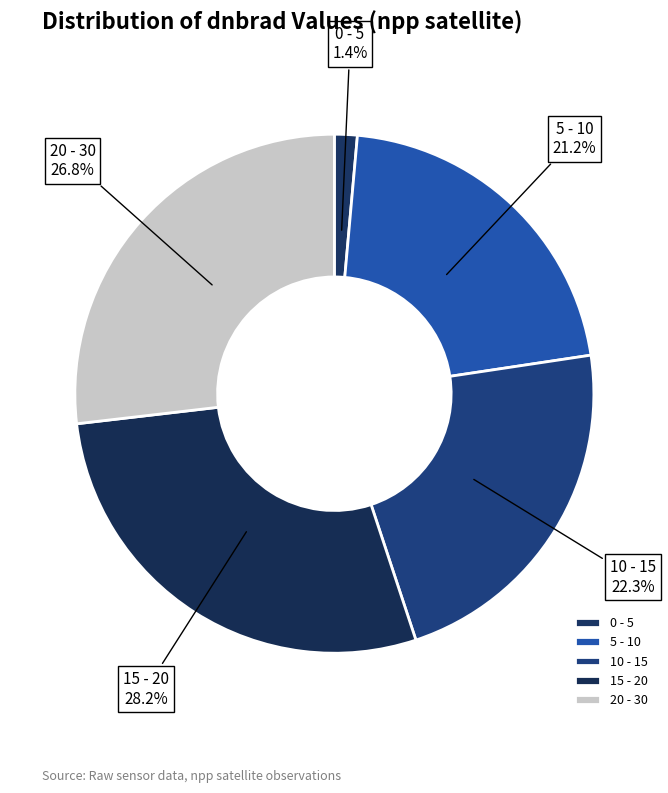

Rank the categories by value from highest to lowest.

15 - 20, 20 - 30, 10 - 15, 5 - 10, 0 - 5